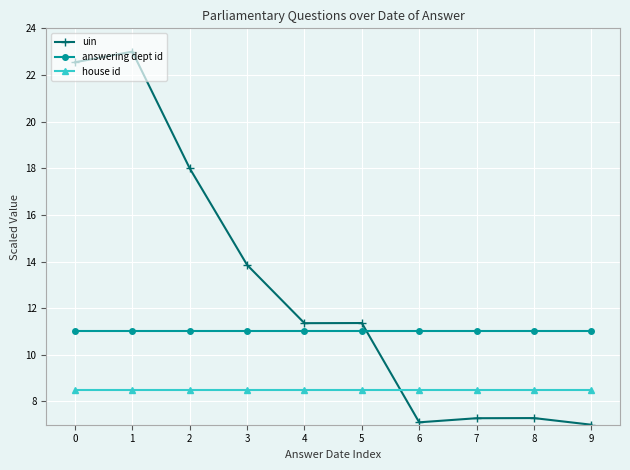

The uin series shows 7.3 at 7. True or false?

True